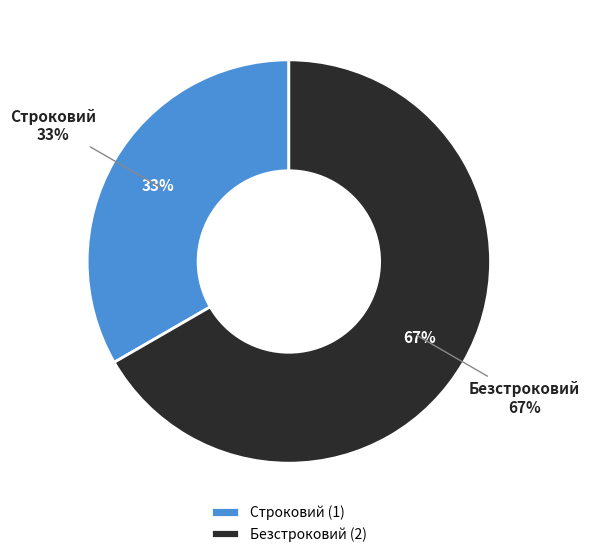

Rank the categories by value from lowest to highest.

Строковий, Безстроковий